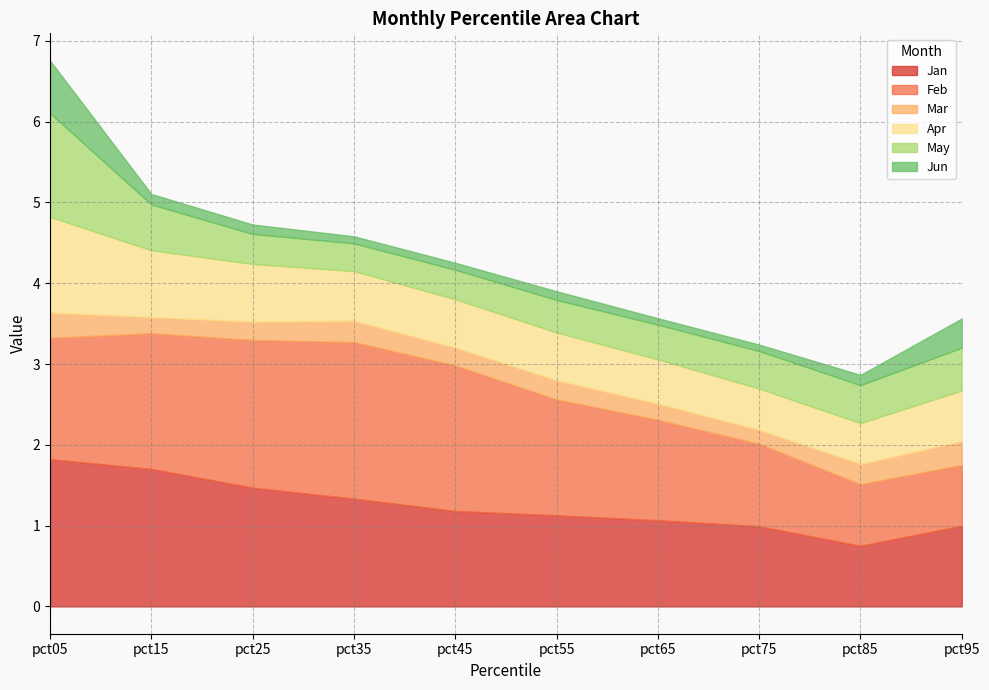

Is it true that May equals 0.6 at pct15?

True